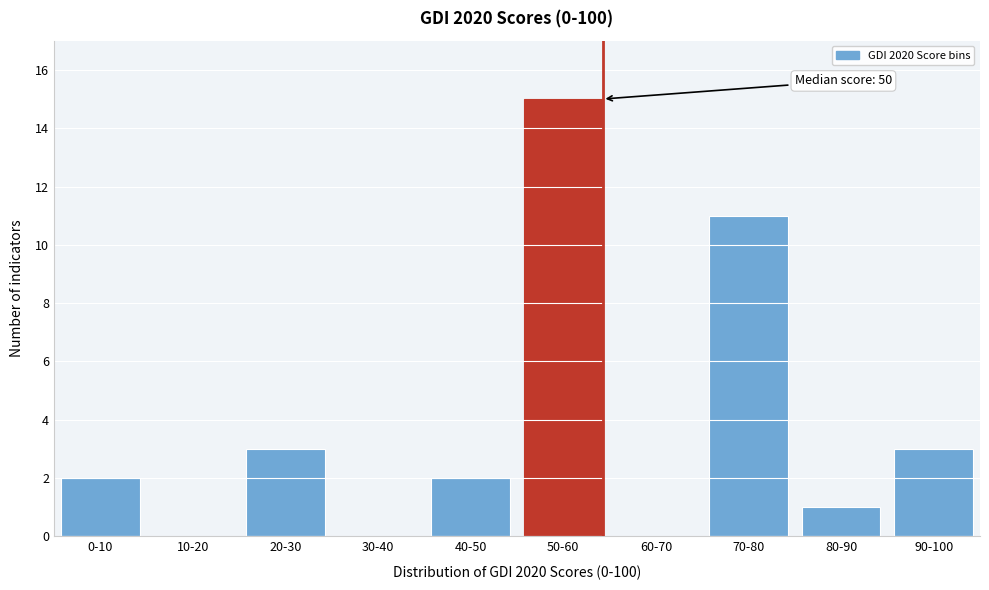

Reading left to right, extract all data points from this chart.

0-10=2	10-20=0	20-30=3	30-40=0	40-50=2	50-60=15	60-70=0	70-80=11	80-90=1	90-100=3